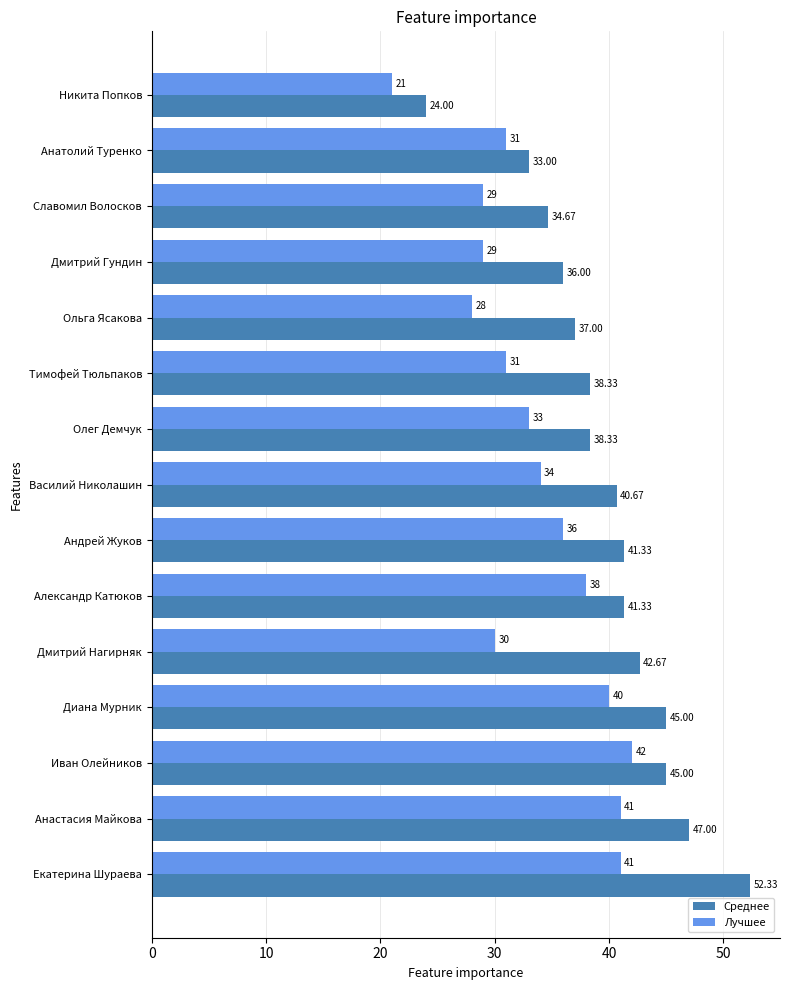

Rank the series at Екатерина Шураева from lowest to highest value.

Лучшее, Среднее